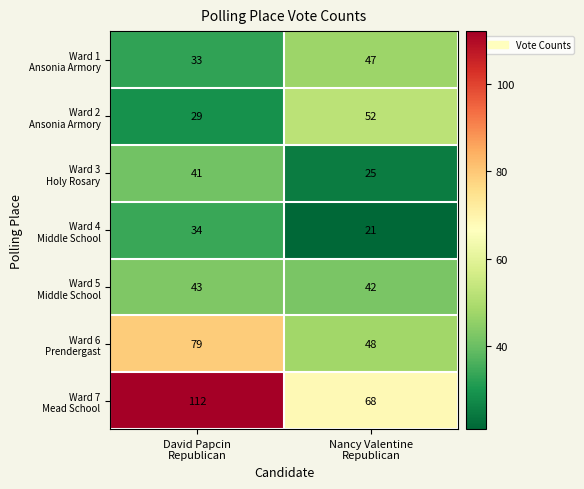

What is the smallest value displayed?

21